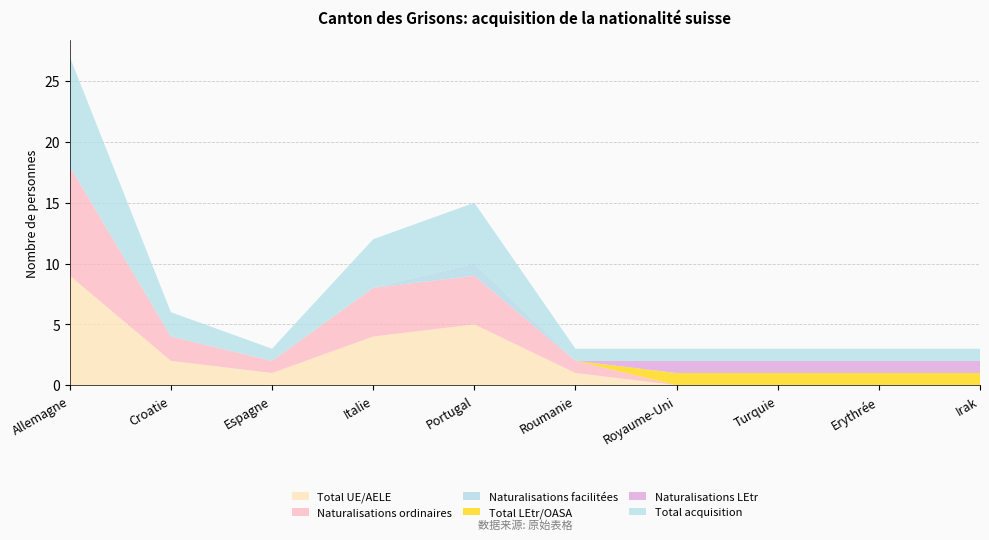

Reading right to left, extract all data points from this chart.

Total UE/AELE: 0	0	0	0	1	5	4	1	2	9
Naturalisations ordinaires: 0	0	0	0	1	4	4	1	2	9
Naturalisations facilitées: 0	0	0	0	0	1	0	0	0	0
Total LEtr/OASA: 1	1	1	1	0	0	0	0	0	0
Naturalisations LEtr: 1	1	1	1	0	0	0	0	0	0
Total acquisition: 1	1	1	1	1	5	4	1	2	9